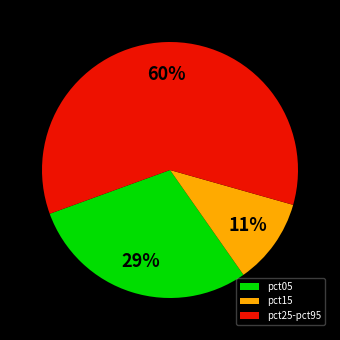

Do pct15 and pct05 together represent more than half of the pie?

No